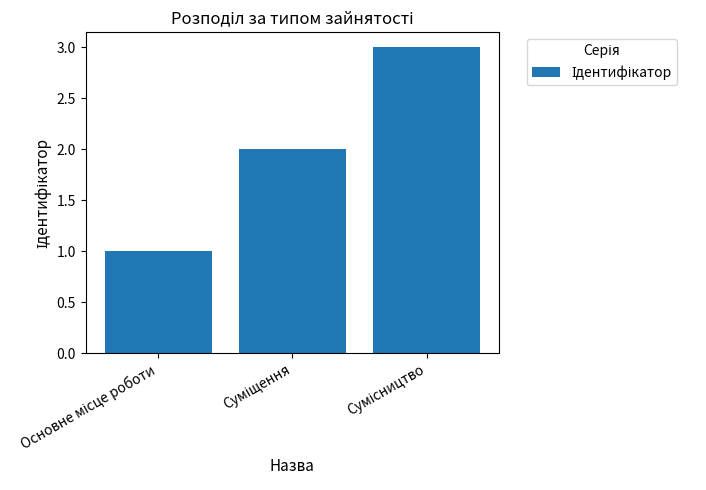

What is the sum of all values?

6